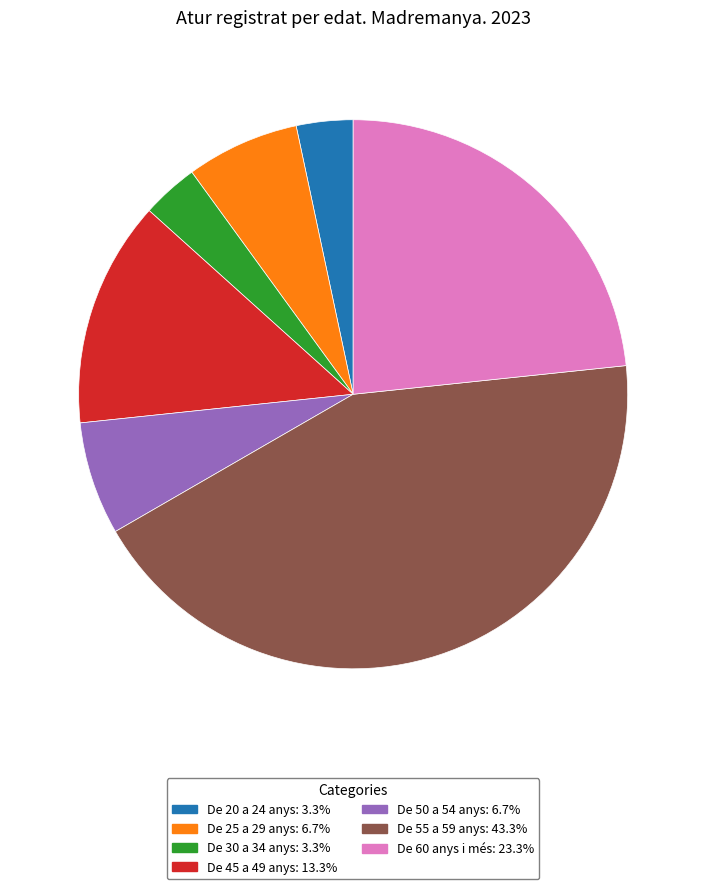

Which slice is the largest?

De 55 a 59 anys